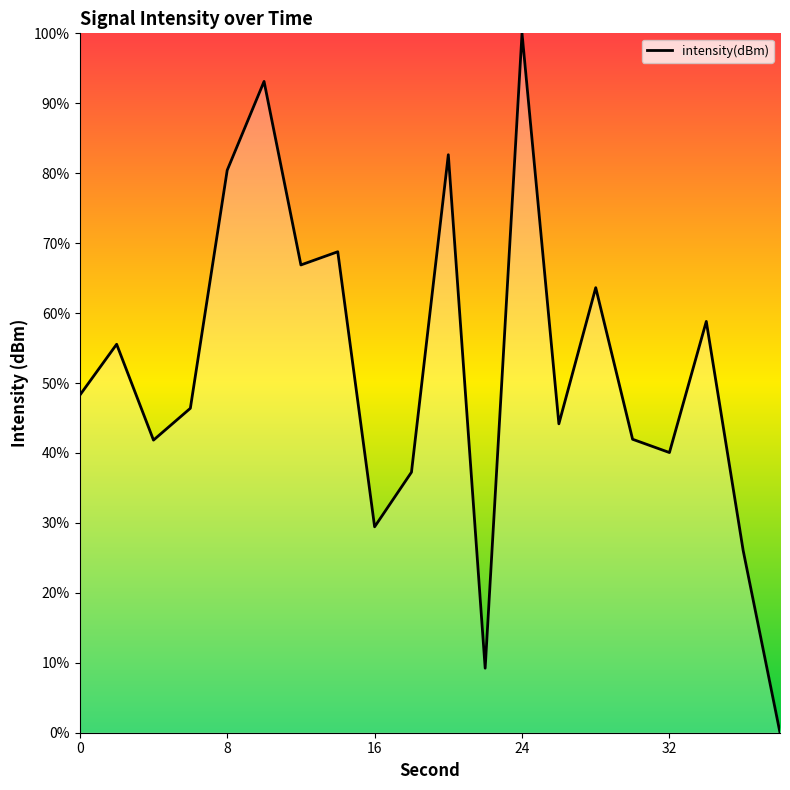

Is this an area chart (filled region under the line)?

Yes